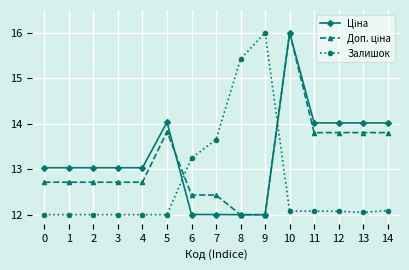

What is the total value across all series at 3?

37.7